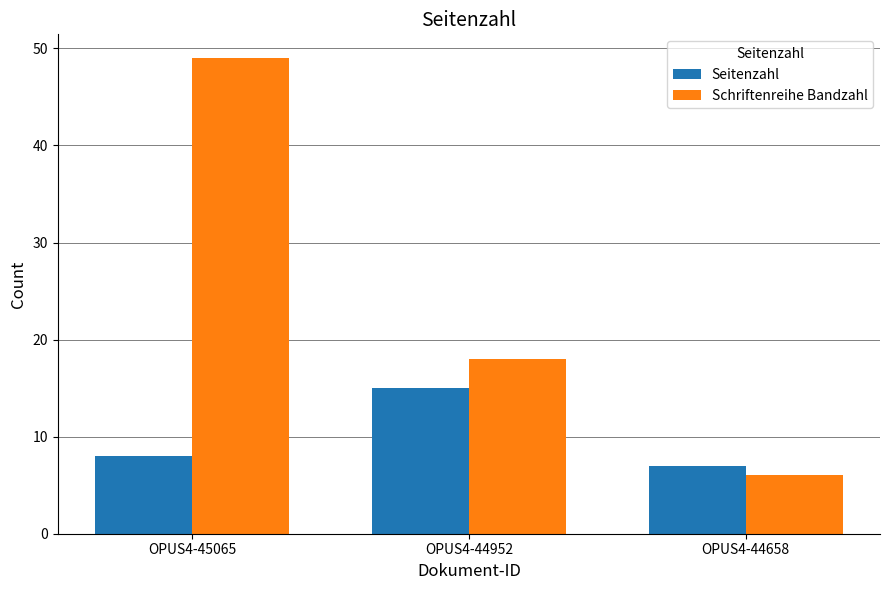

Rank the series by their maximum value, from lowest to highest.

Seitenzahl, Schriftenreihe Bandzahl